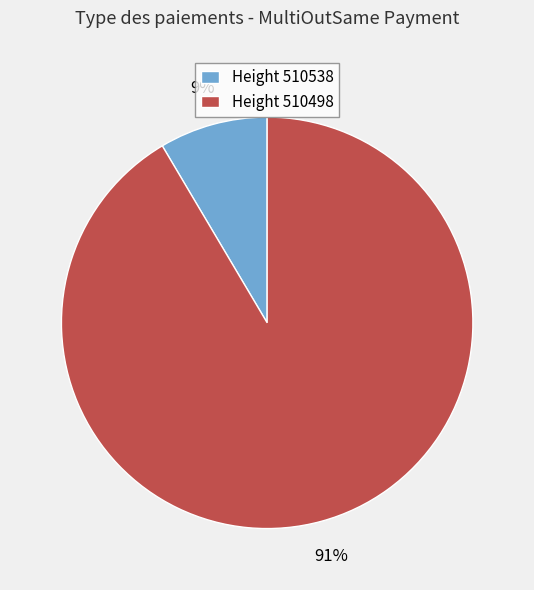

What percentage is the Height 510498 slice, to the nearest percent?

91%